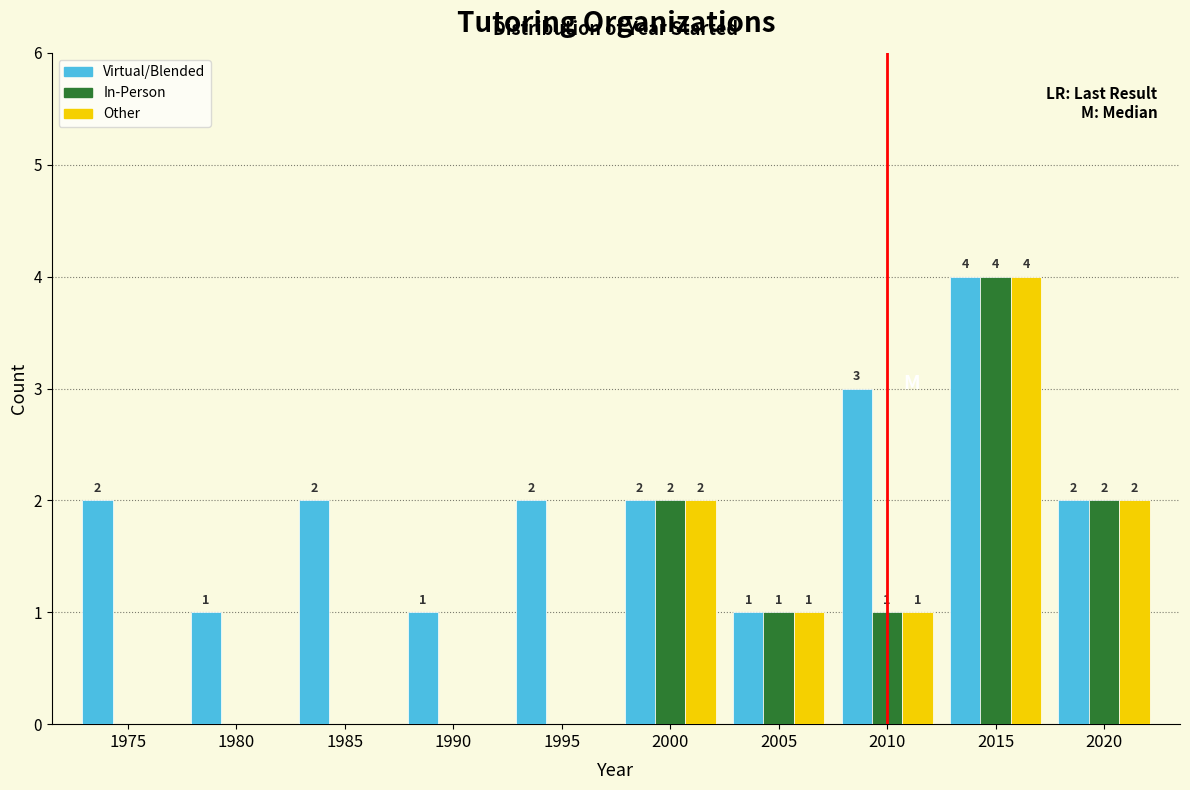

Reading left to right, what are all the values shown in this chart?

Virtual/Blended: 1975=2	1980=1	1985=2	1990=1	1995=2	2000=2	2005=1	2010=3	2015=4	2020=2
In-Person: 1975=0	1980=0	1985=0	1990=0	1995=0	2000=2	2005=1	2010=1	2015=4	2020=2
Other: 1975=0	1980=0	1985=0	1990=0	1995=0	2000=2	2005=1	2010=1	2015=4	2020=2